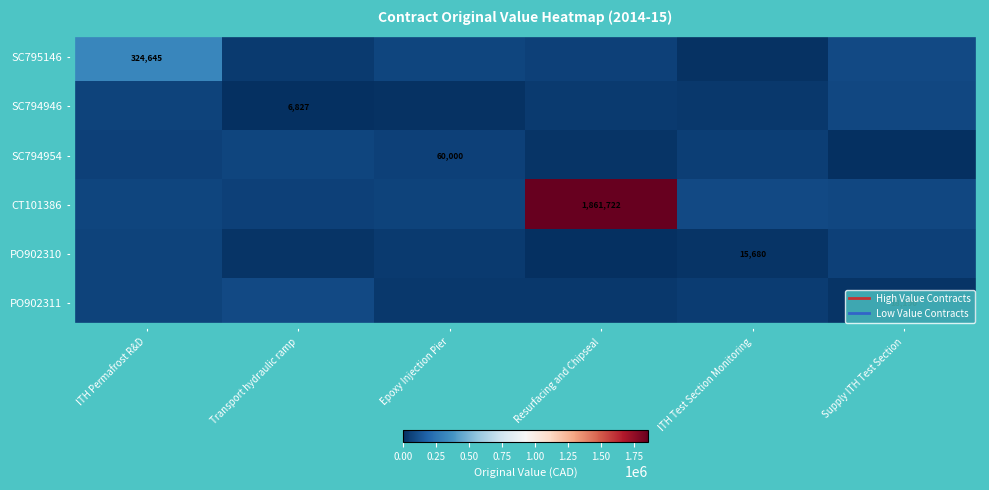

What is the difference between the maximum and minimum values in the CT101386 series?

1802922.8